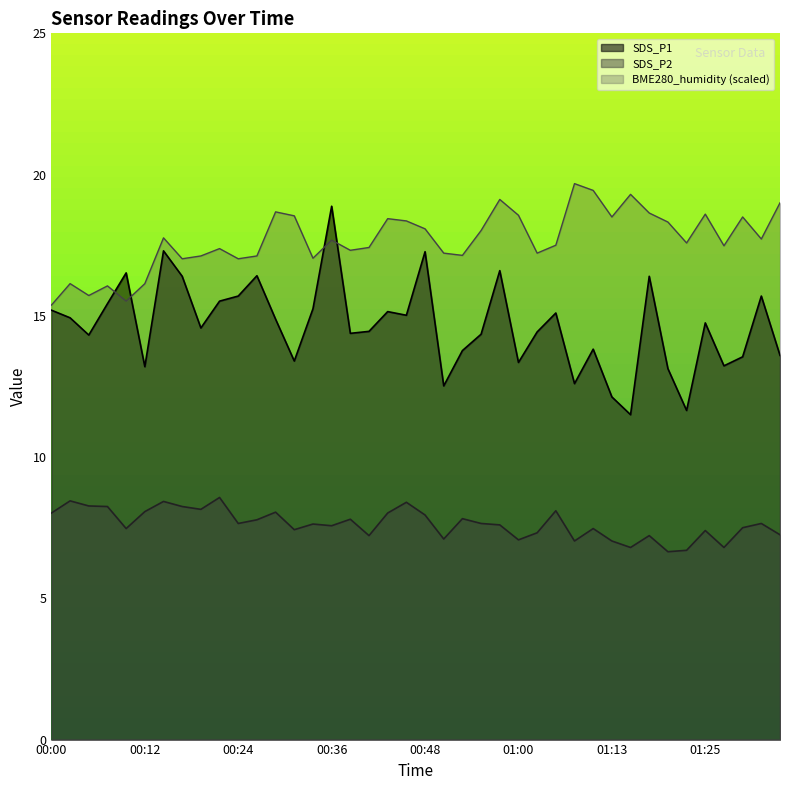

Where is the first local minimum for BME280_humidity?

00:04